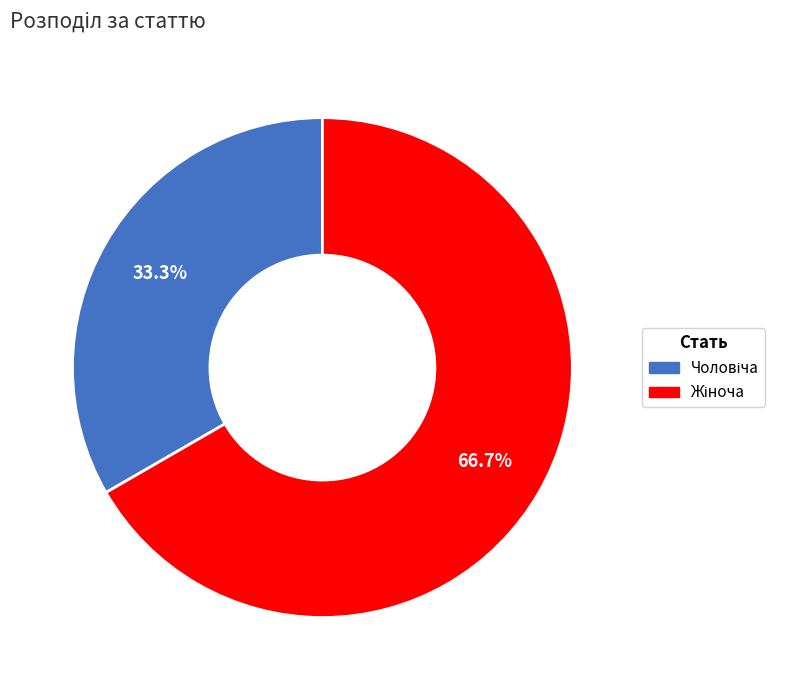

Count the number of slices in the pie.

2